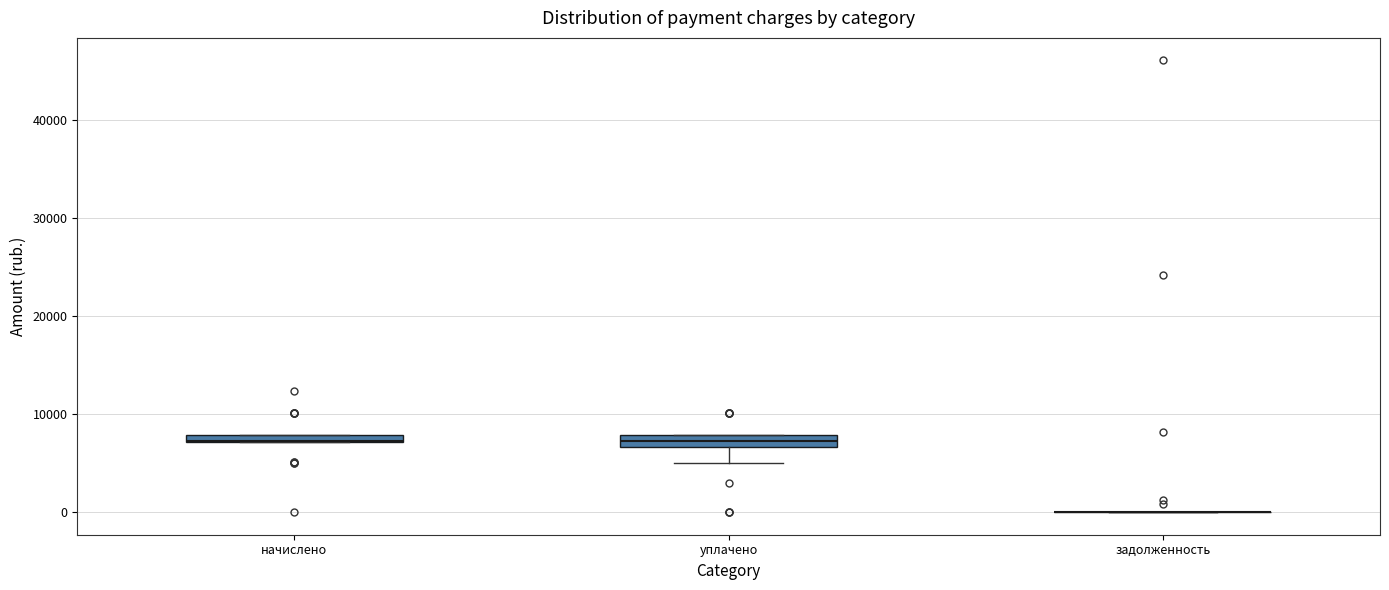

Where does the lower whisker of the box for уплачено end on the y-axis? The values are not printed on the chart, so give them approximately, as read against the axis.

5000